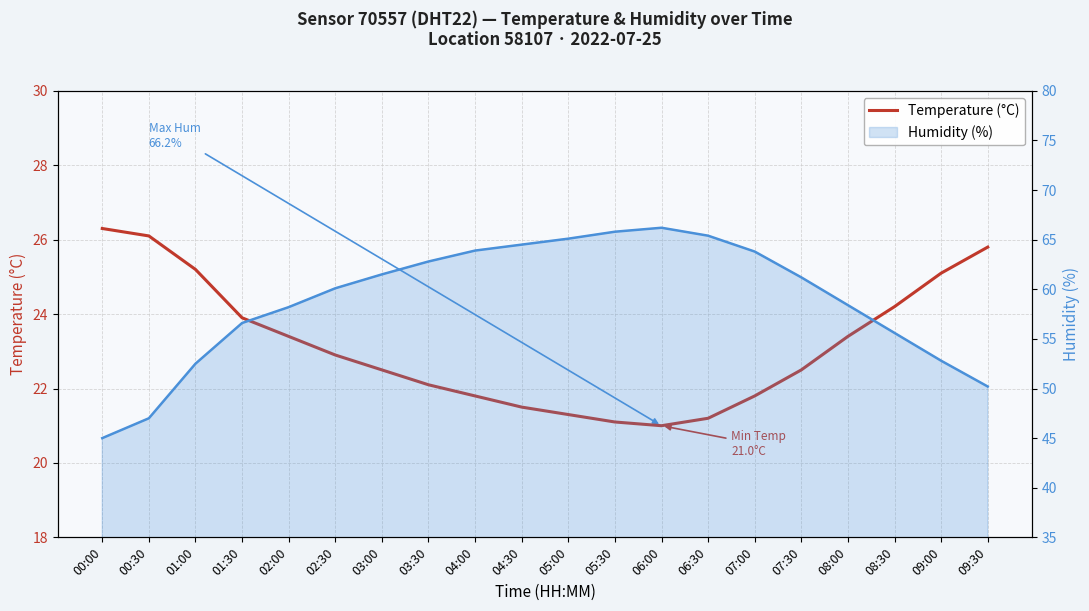

True or false: Humidity (%) and Temperature (°C) intersect in this chart.

False